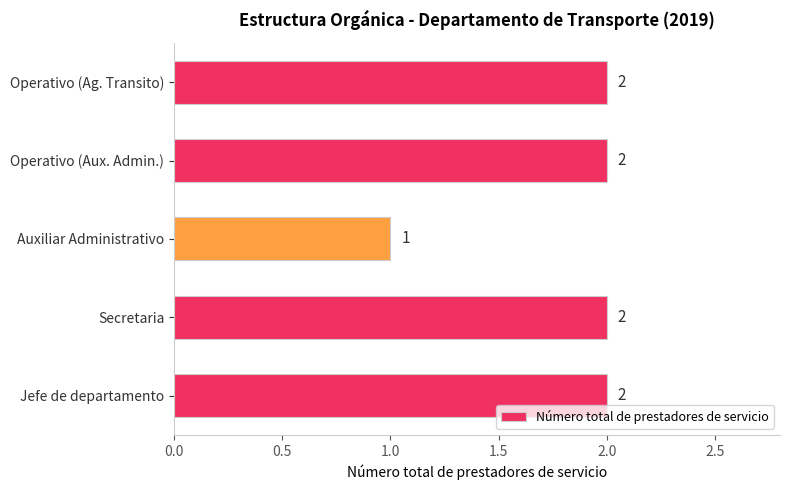

What is the smallest value displayed?

1